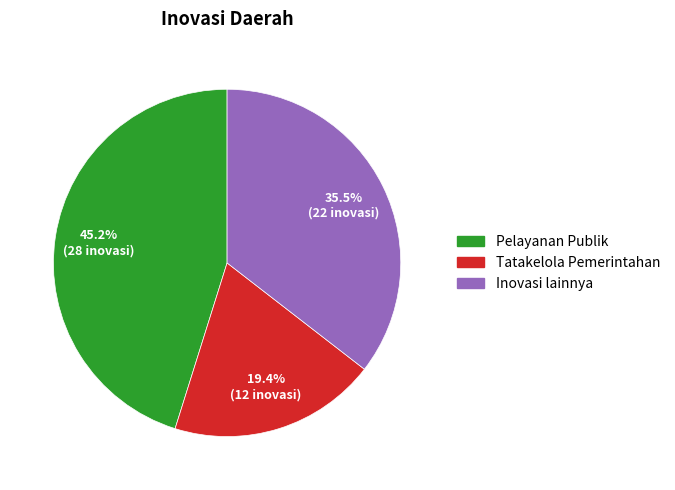

Is the sum of Tatakelola Pemerintahan and Pelayanan Publik greater than half?

Yes